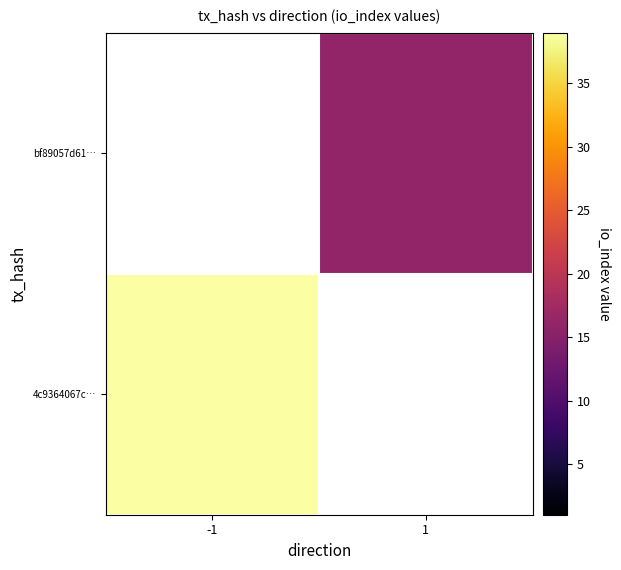

At which label does bf89057d61… reach its peak?

-1